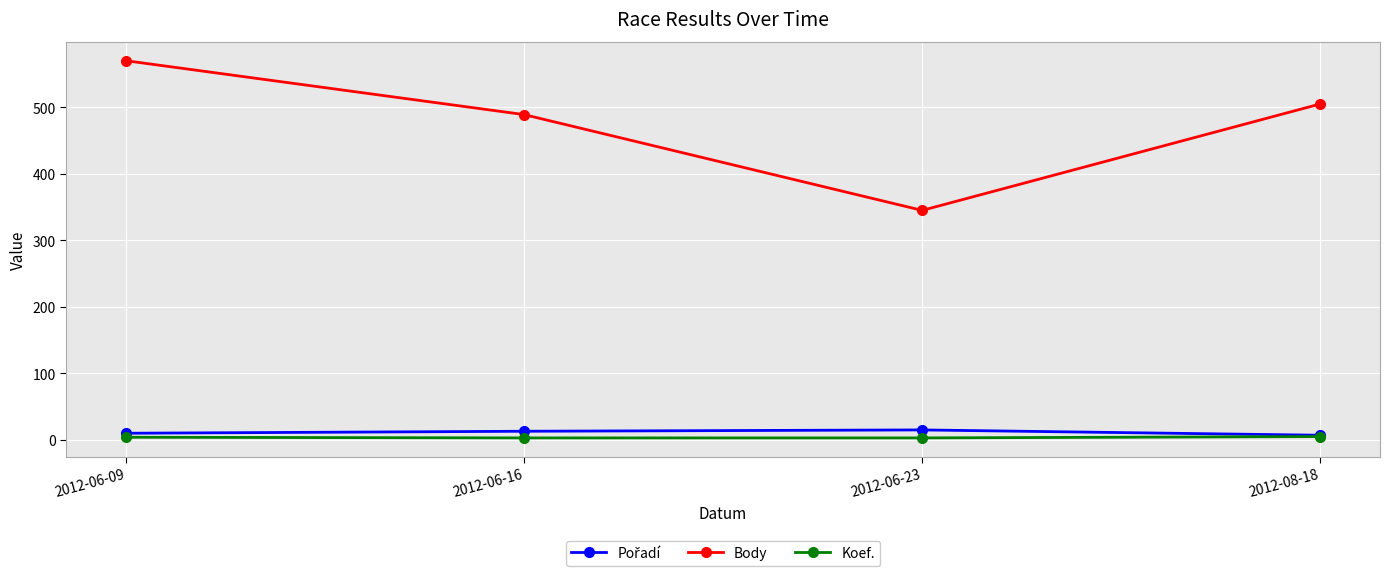

What is the minimum value shown in the chart?

3